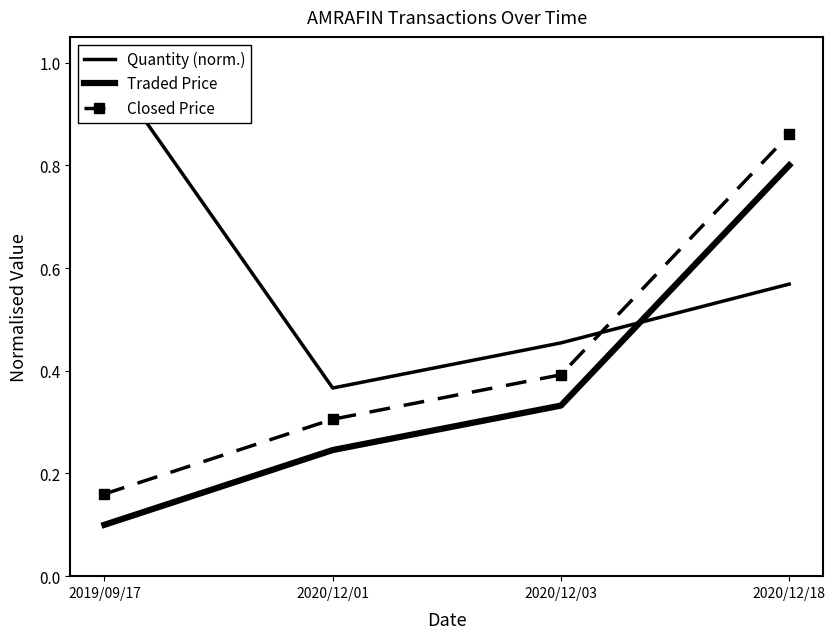

The value of Traded Price at 2020/12/18 is 1.4. True or false?

False